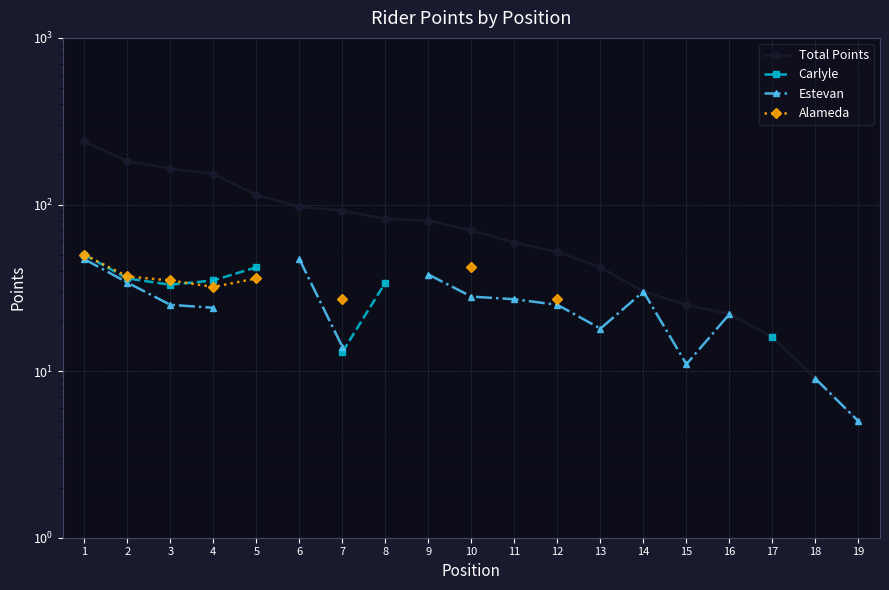

At how many categories does at least one series exceed 156?

3